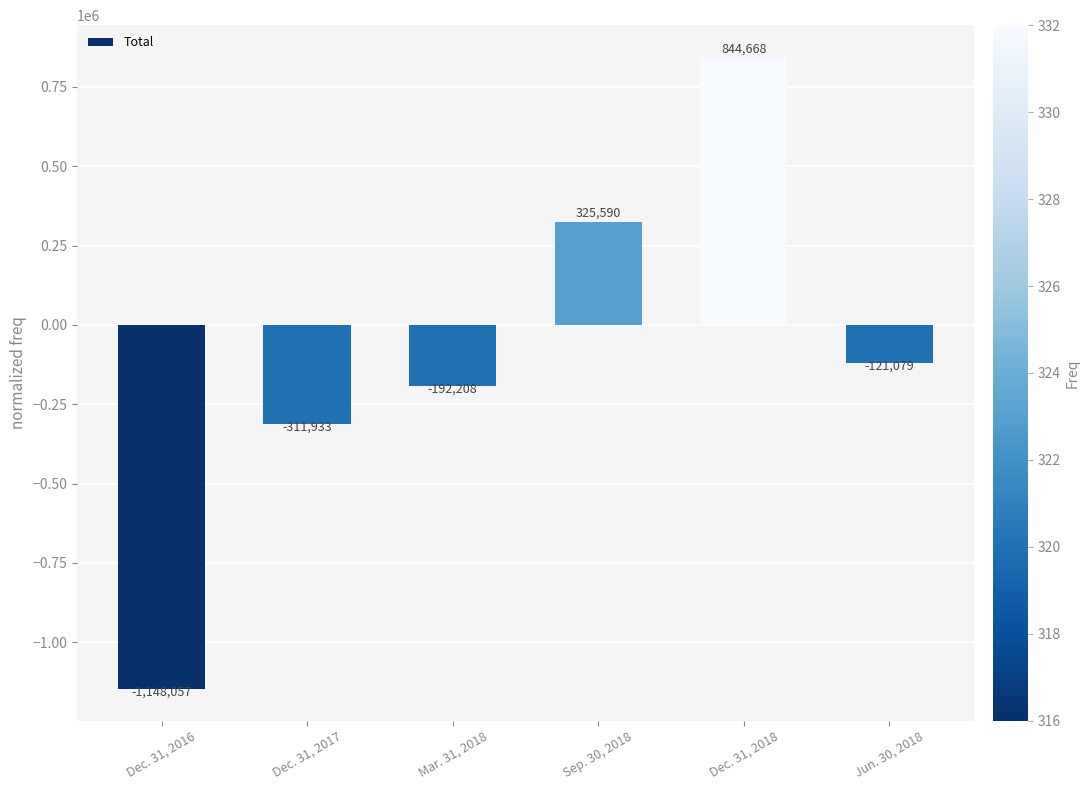

What is the difference between the maximum and minimum values?

1992725